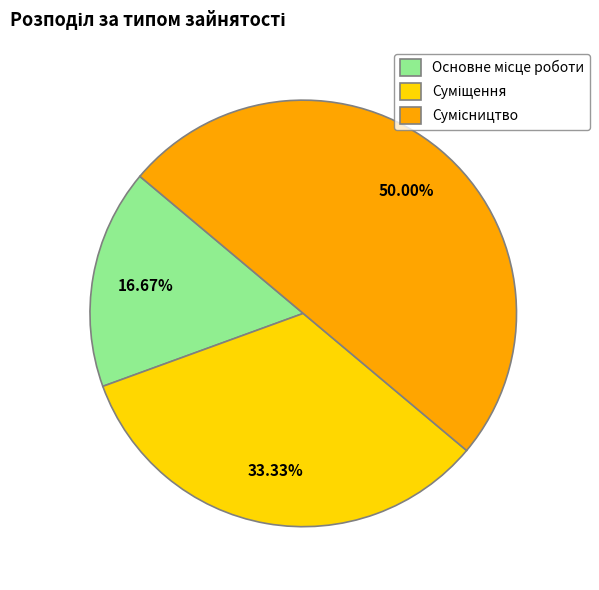

What is the smallest slice in the pie chart?

Основне місце роботи